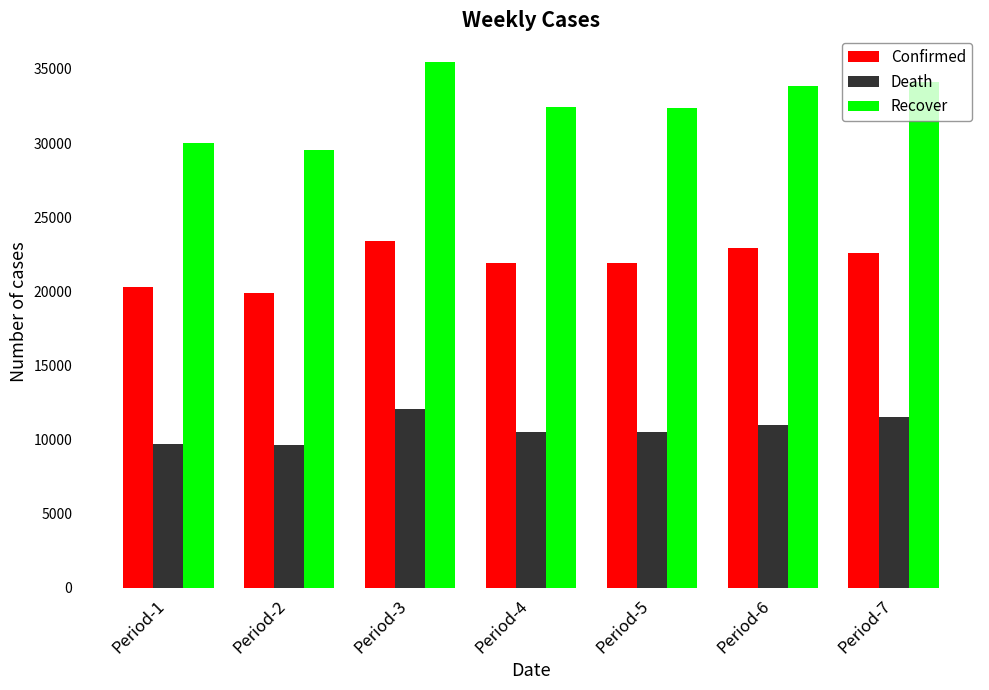

The value of Death at Period-6 is 10990. True or false?

True